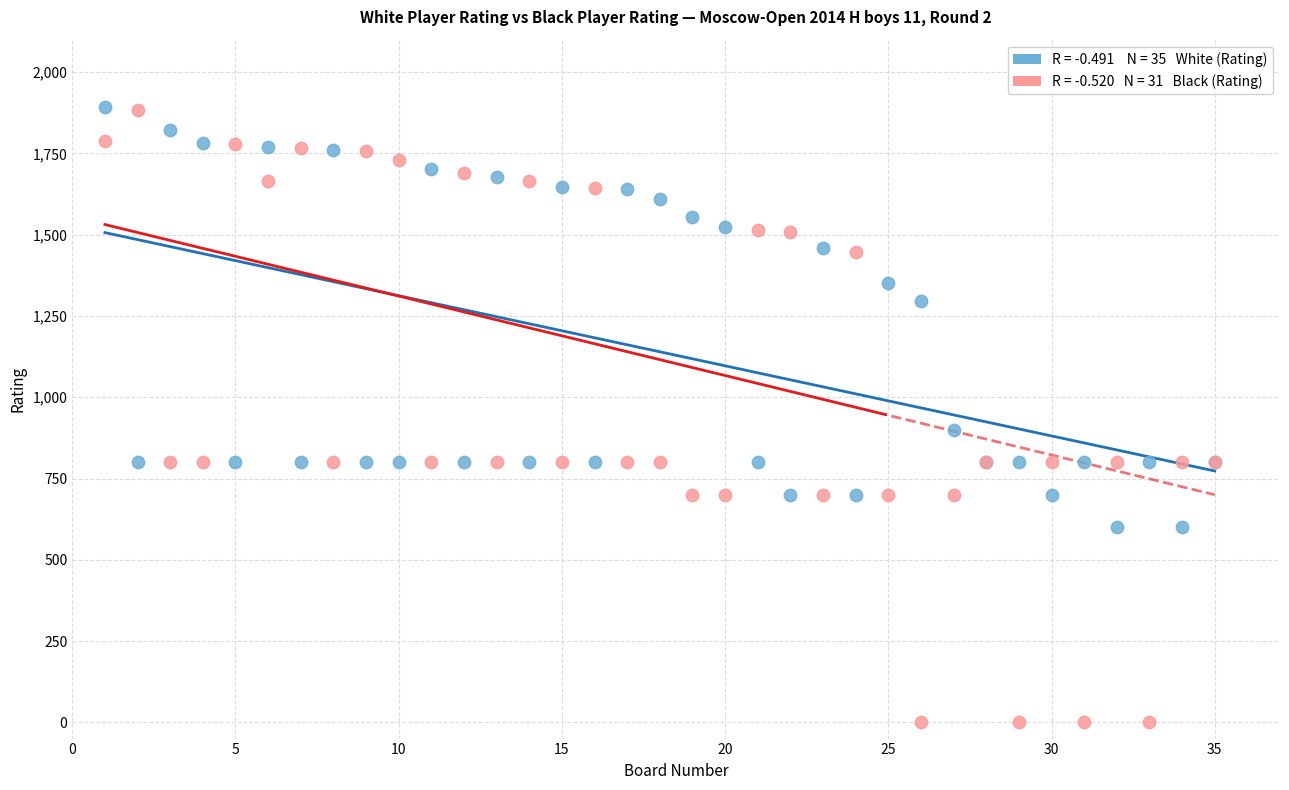

Across all series, what Y value is closest to 947?

900